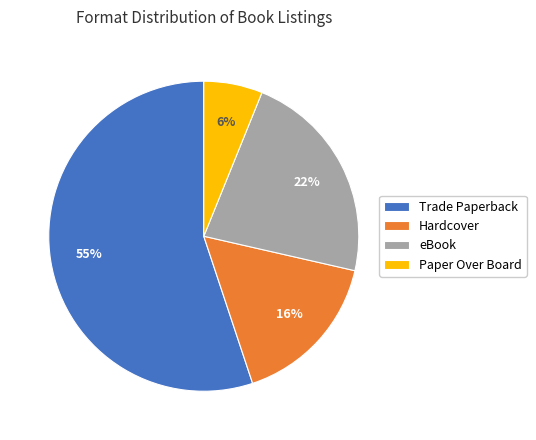

How many slices are in this pie chart?

4